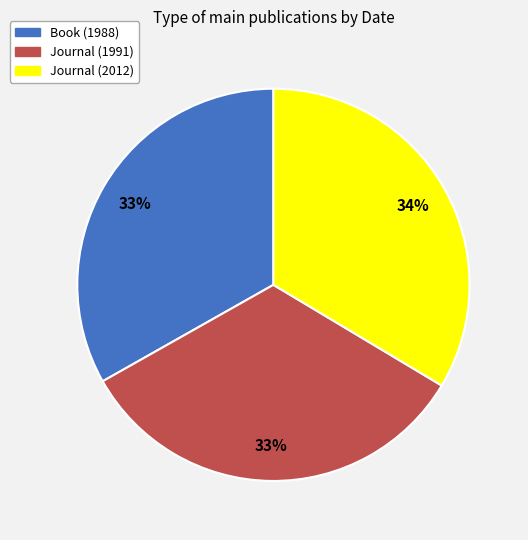

Is Journal (1991) the majority of the pie?

No